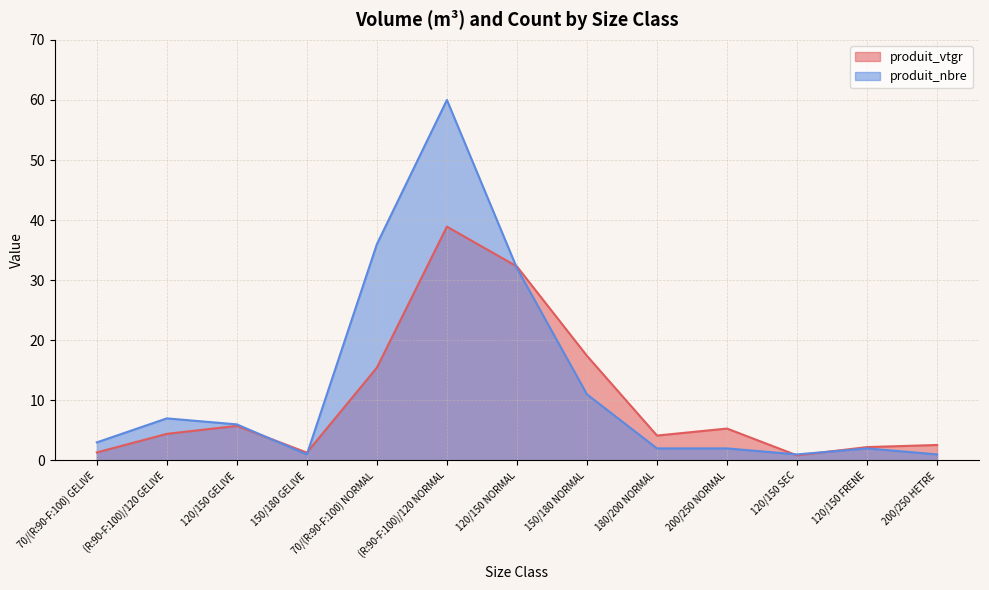

How many lines are shown in the chart?

2